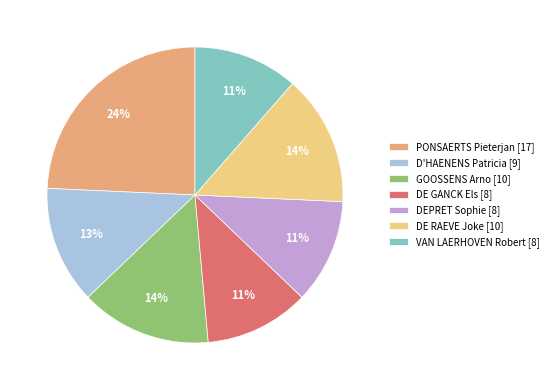

Which slice is the largest?

PONSAERTS Pieterjan